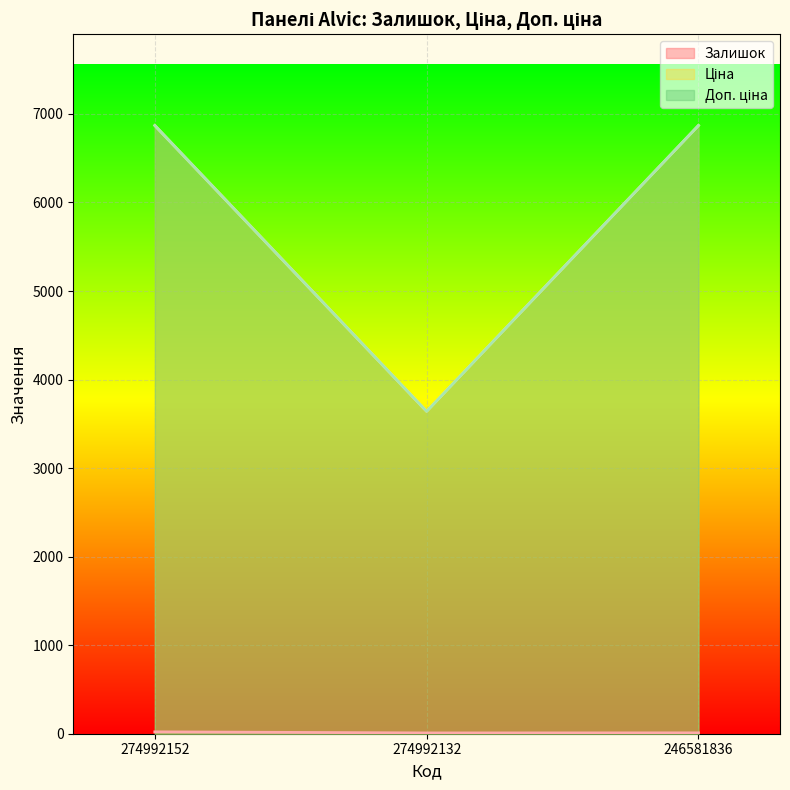

What is the average value of the Доп. ціна series?

5793.3